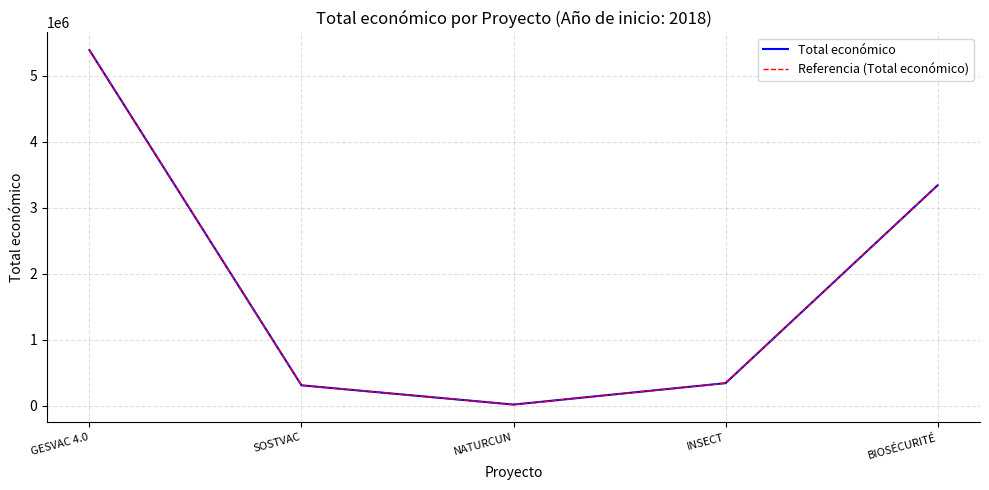

What is the average value of the Referencia (Total económico) series?

1881625